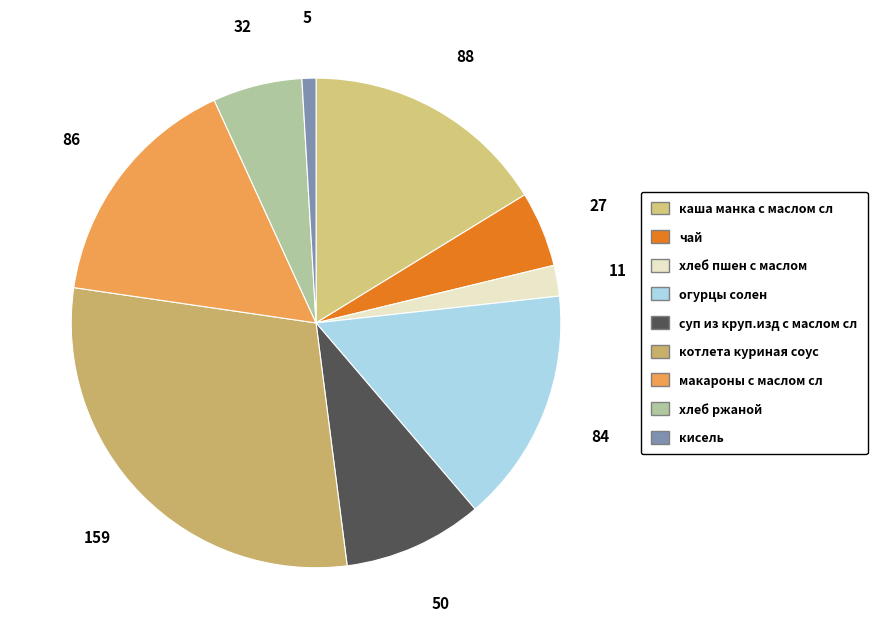

To the nearest percent, what is the combined percentage of чай and огурцы солен?

20%